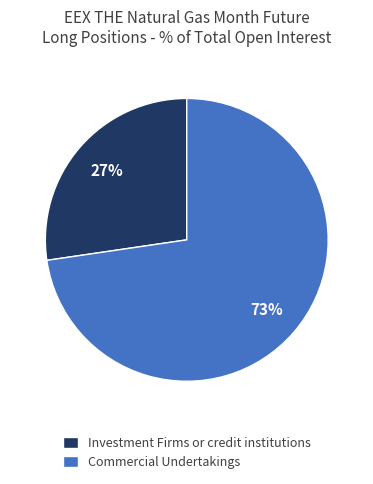

Which slice represents more than half of the pie?

Commercial Undertakings